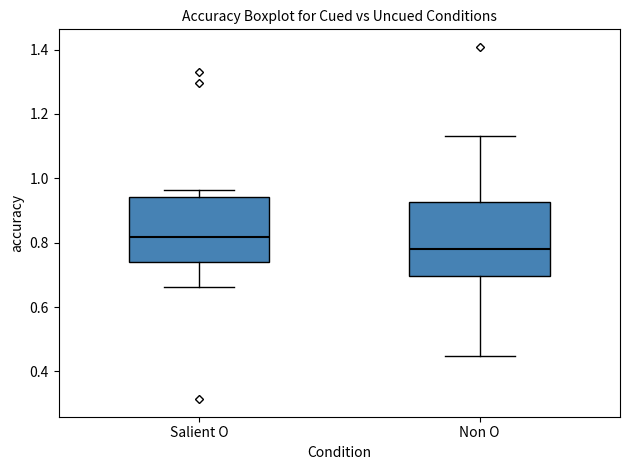

Which box has the highest median line?

Salient O